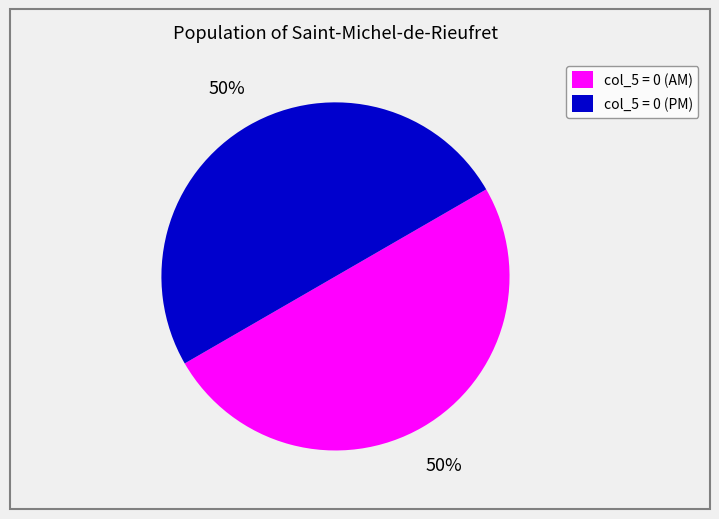

How many slices are in this pie chart?

2